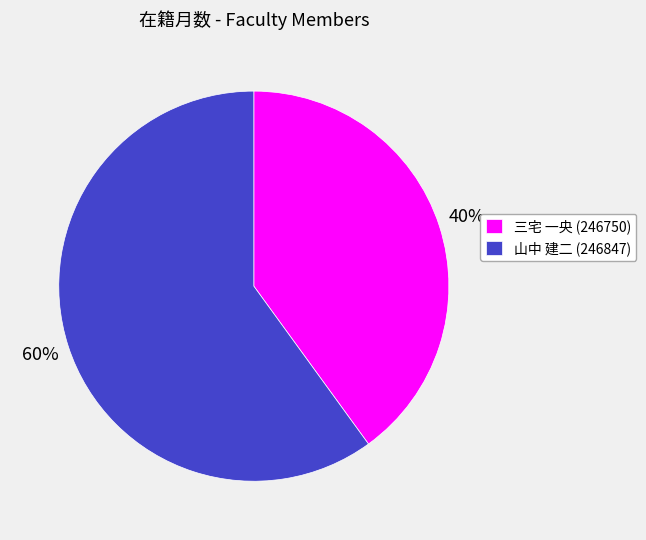

What is the majority slice?

山中 建二 (246847)